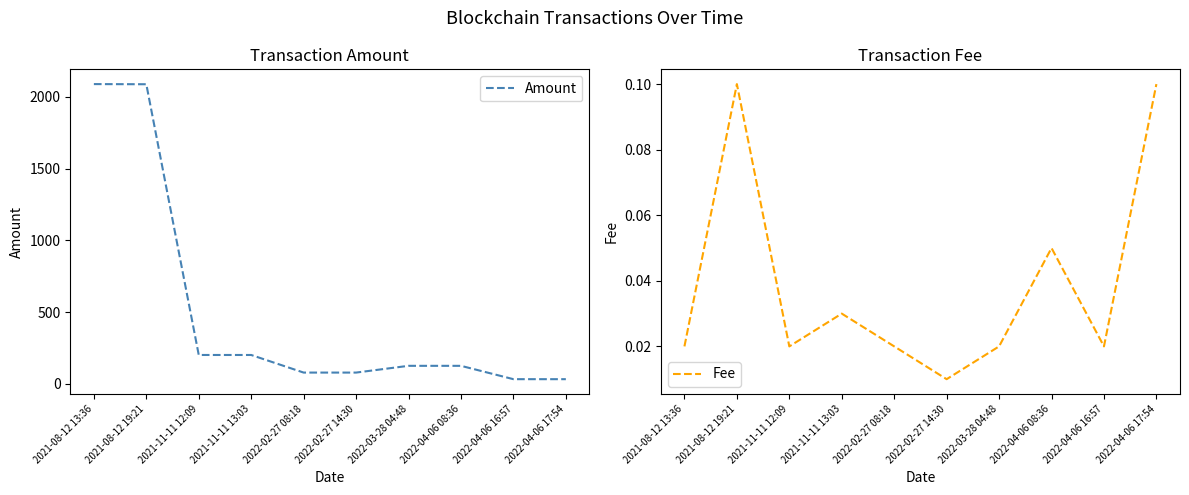

What is the greatest value displayed?

2088.9